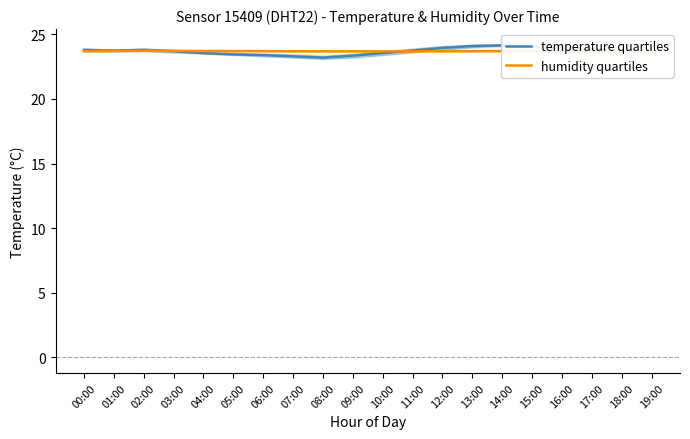

What is the total value across all series at 12:00?

47.6